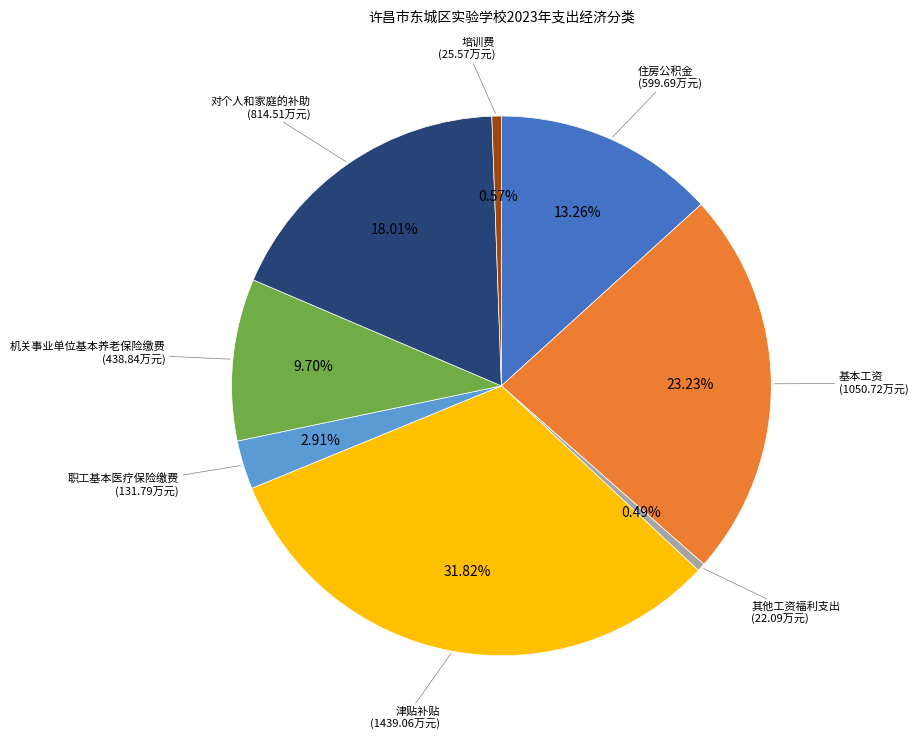

Is it true that 对个人和家庭的补助 is 30% of the pie?

False